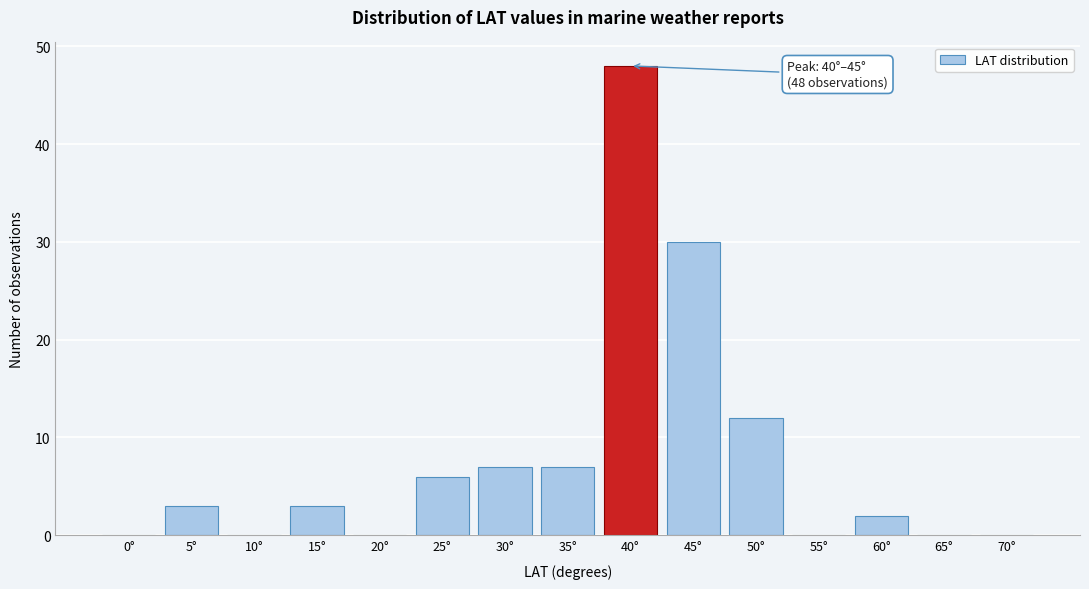

Reading left to right, what are all the values shown in this chart?

0°=0	5°=3	10°=0	15°=3	20°=0	25°=6	30°=7	35°=7	40°=48	45°=30	50°=12	55°=0	60°=2	65°=0	70°=0